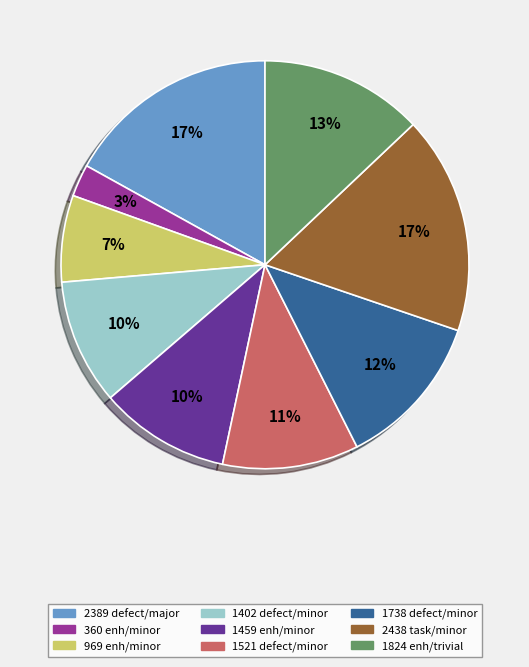

Is there a majority slice in this chart?

No